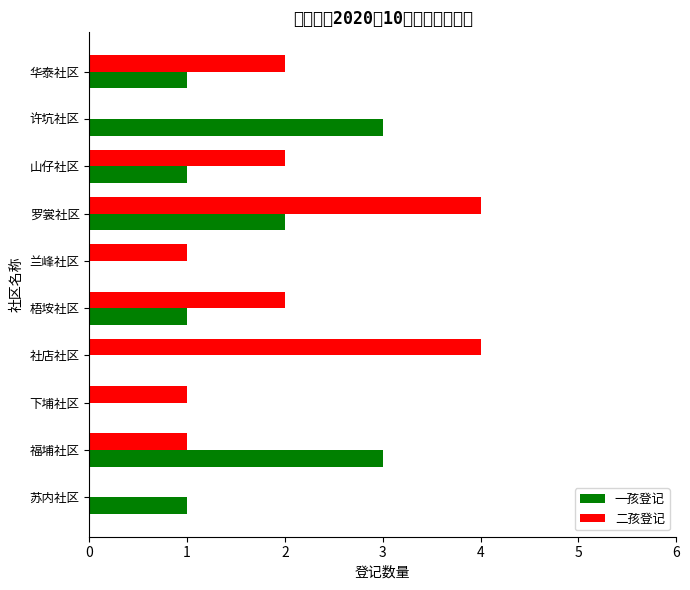

What is the sum of the 二孩登记 values at 梧垵社区 and 山仔社区?

4